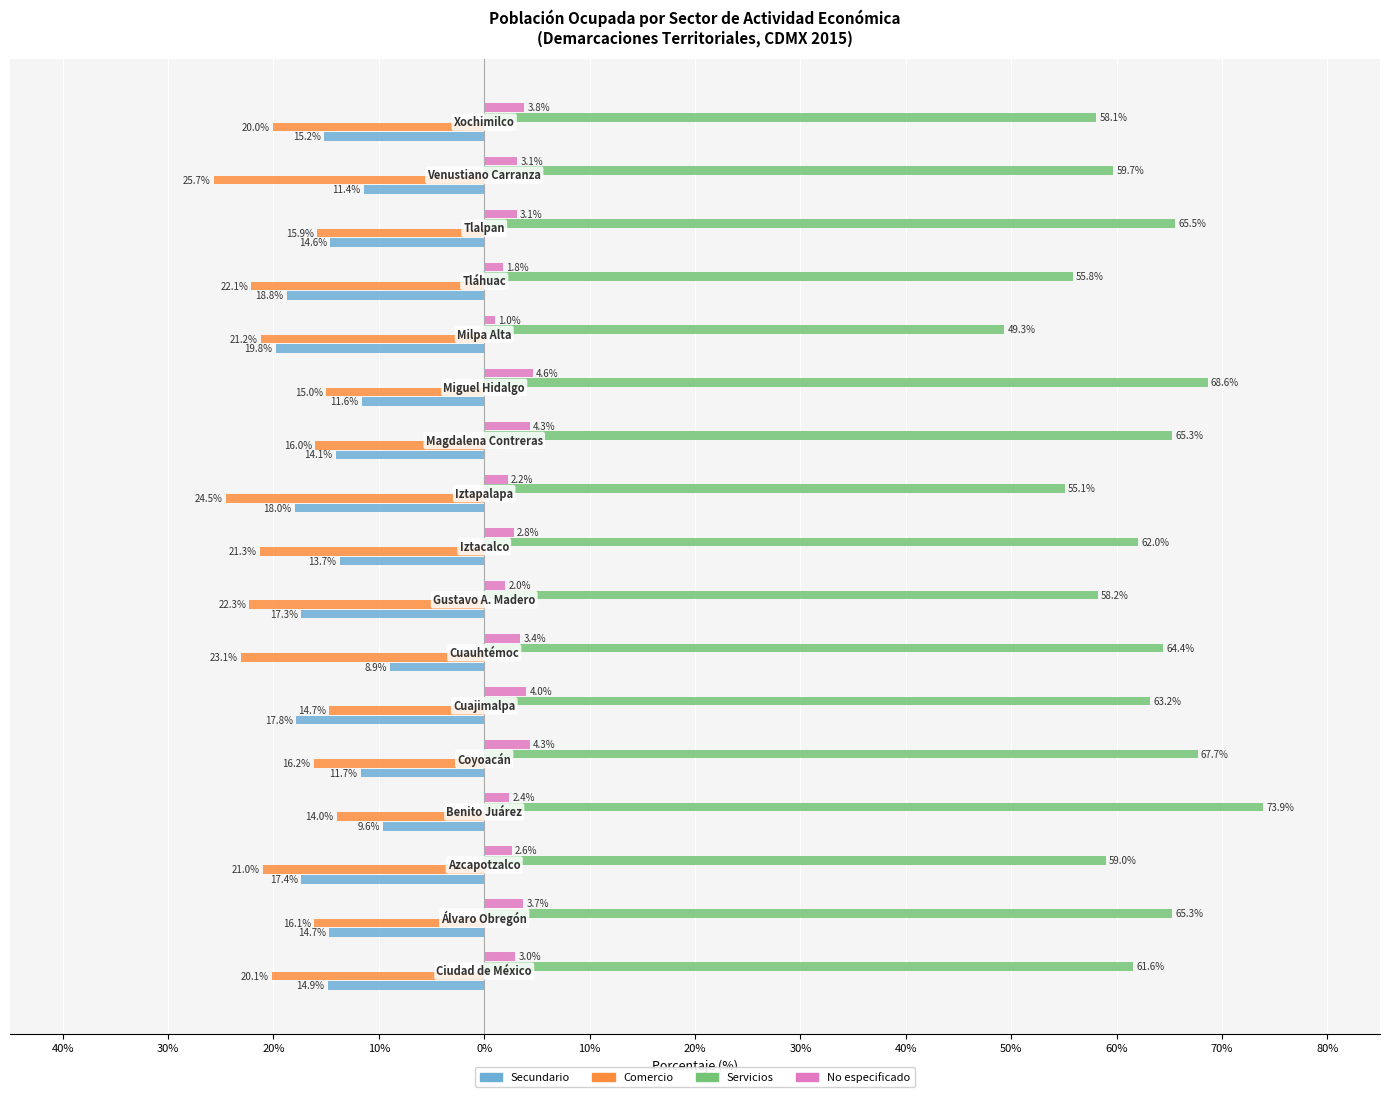

Reading right to left, extract all data points from this chart.

Secundario: -15.2	-11.4	-14.6	-18.8	-19.8	-11.6	-14.1	-18.0	-13.7	-17.3	-8.9	-17.8	-11.7	-9.6	-17.4	-14.7	-14.9
Comercio: -20.0	-25.7	-15.9	-22.1	-21.2	-15.0	-16.0	-24.5	-21.3	-22.3	-23.1	-14.7	-16.2	-14.0	-21.0	-16.1	-20.1
Servicios: 58.1	59.7	65.5	55.8	49.3	68.6	65.3	55.1	62.0	58.2	64.4	63.2	67.7	73.9	59.0	65.3	61.6
No especificado: 3.8	3.1	3.1	1.8	1.0	4.6	4.3	2.2	2.8	2.0	3.4	4.0	4.3	2.4	2.6	3.7	3.0